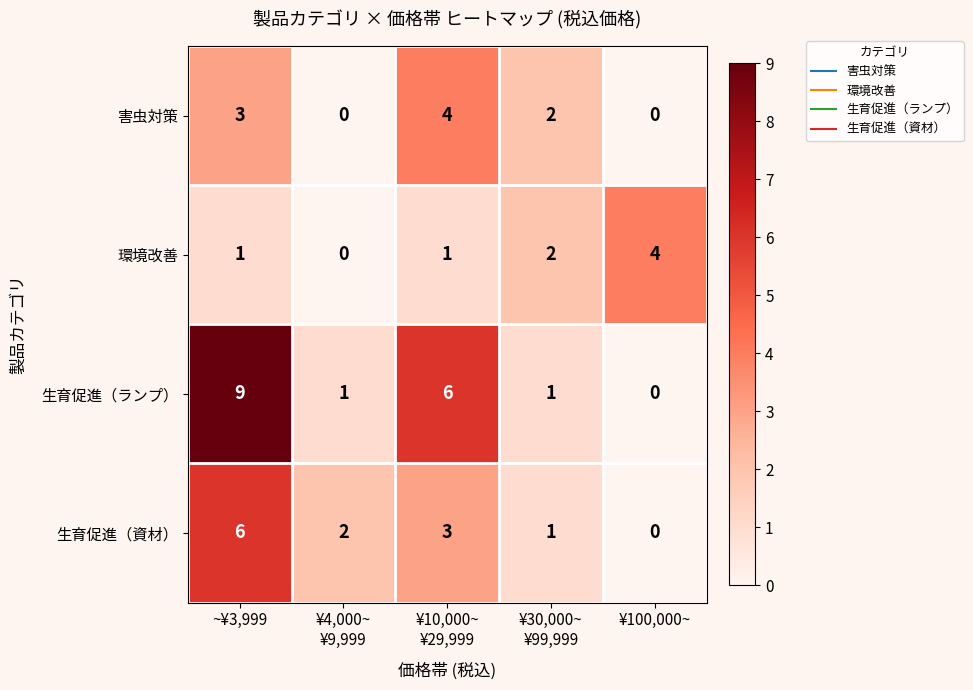

At how many categories does at least one series exceed 8?

1